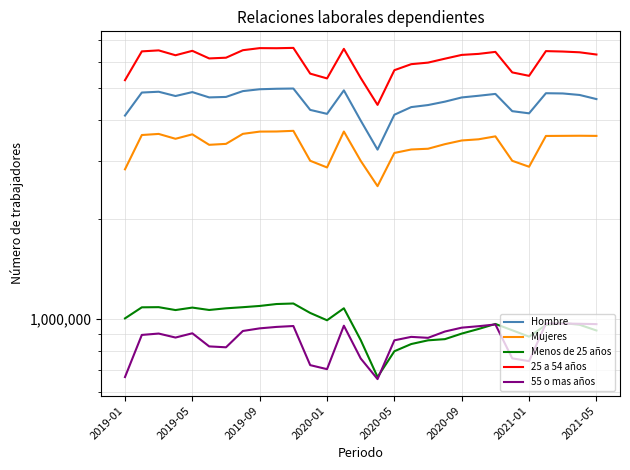

Read the Mujeres value at 2020-09, to the nearest 50.

3367750